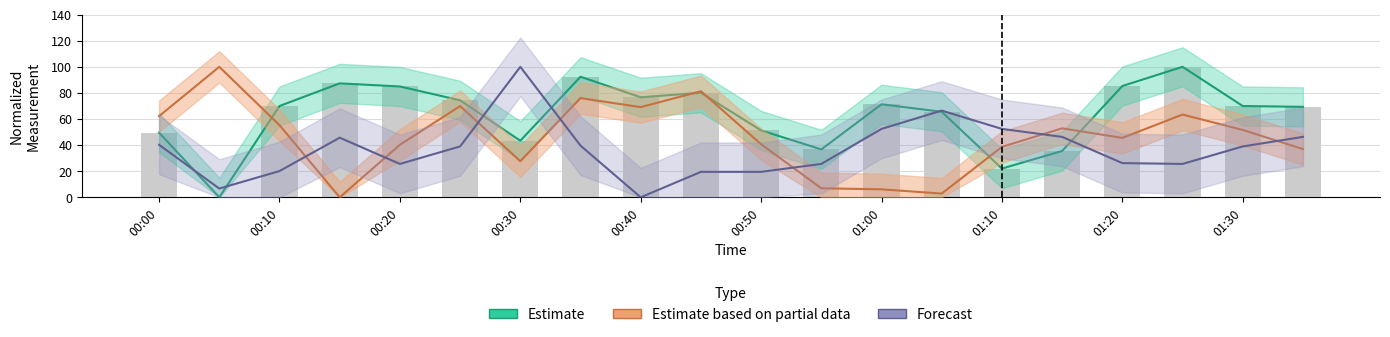

What is the average value of the Estimate based on partial data (Rel. Humidity) series?

46.4